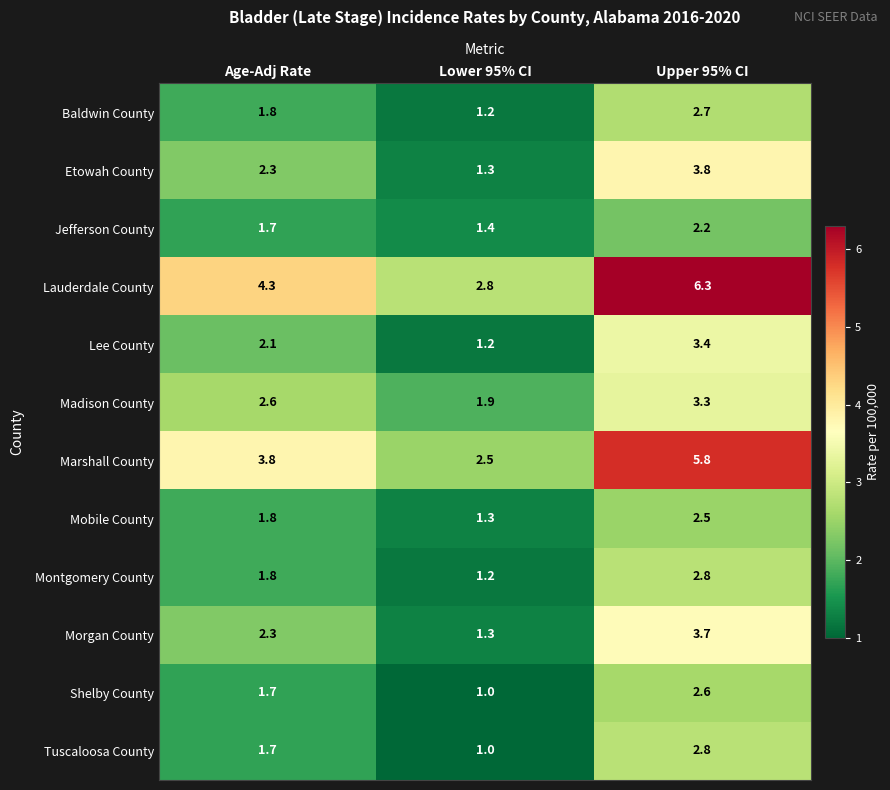

Is the value of Marshall County at Age-Adj Rate greater than the value of Montgomery County at Lower 95% CI?

Yes